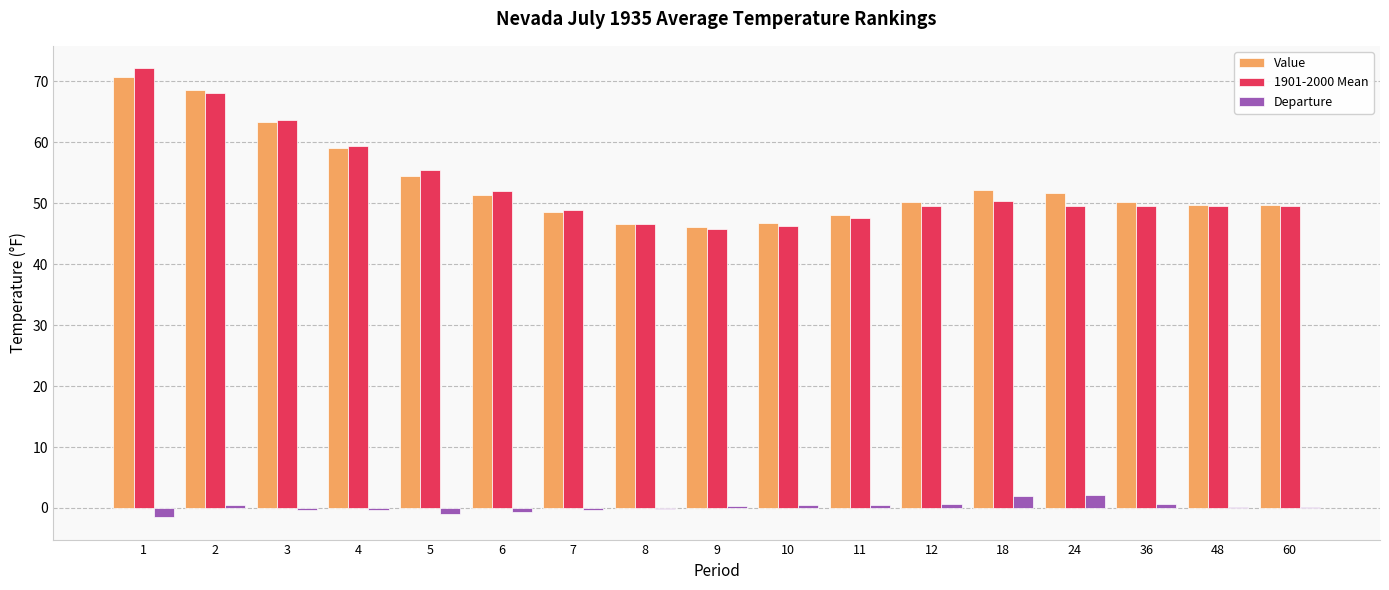

Is it true that Departure equals -0.6 at 6?

True